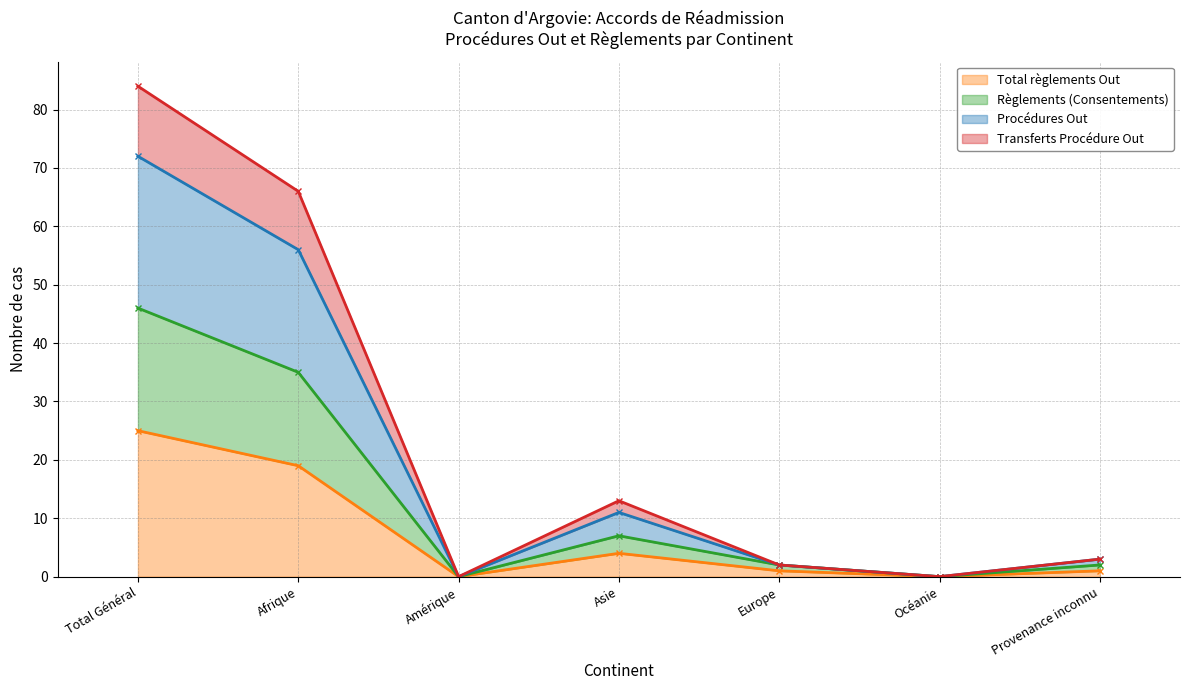

True or false: Procédures Out and Transferts Procédure Out cross at least once.

False